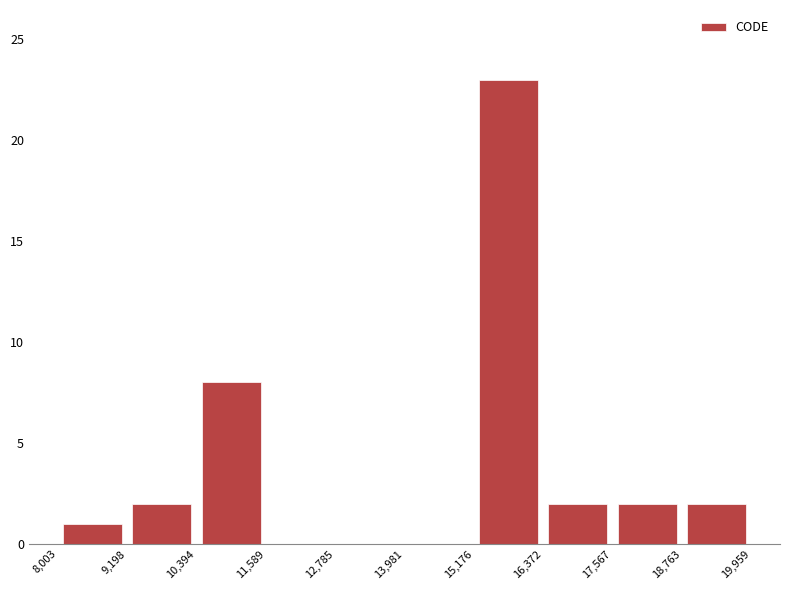

How tall is the bar that spans 17,567 to 18,763 on the x-axis? The values are not printed on the chart, so give them approximately, as read against the axis.

2